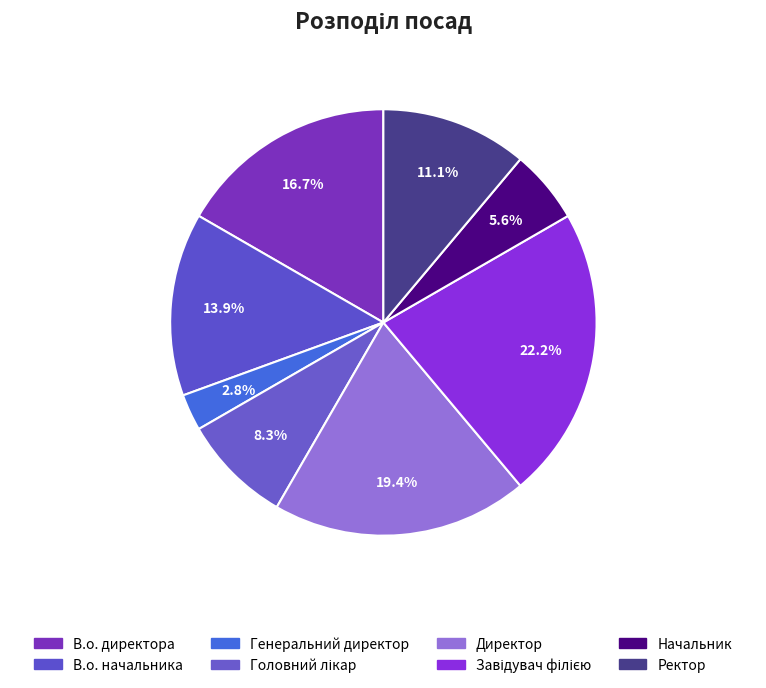

How many segments does this pie chart have?

8